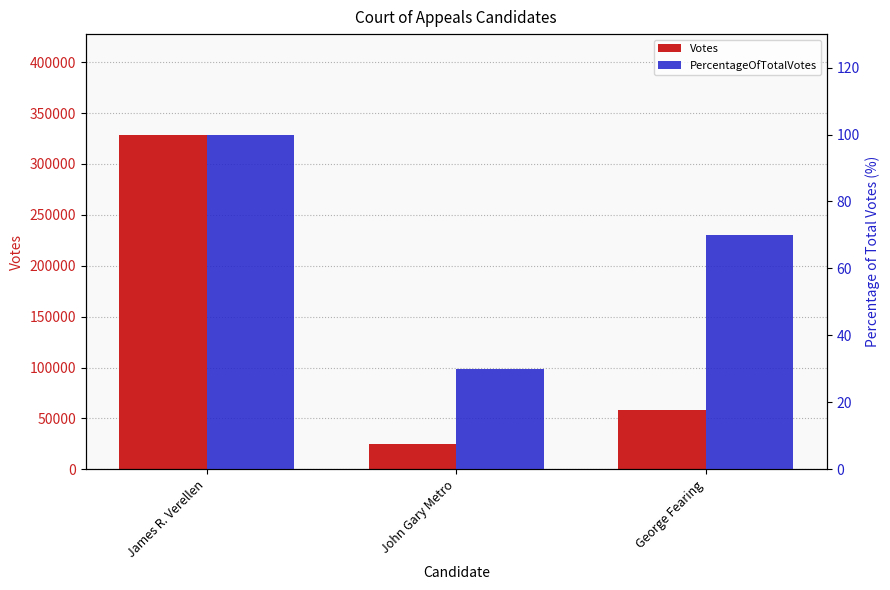

At which label does Votes first exceed 58301?

James R. Verellen